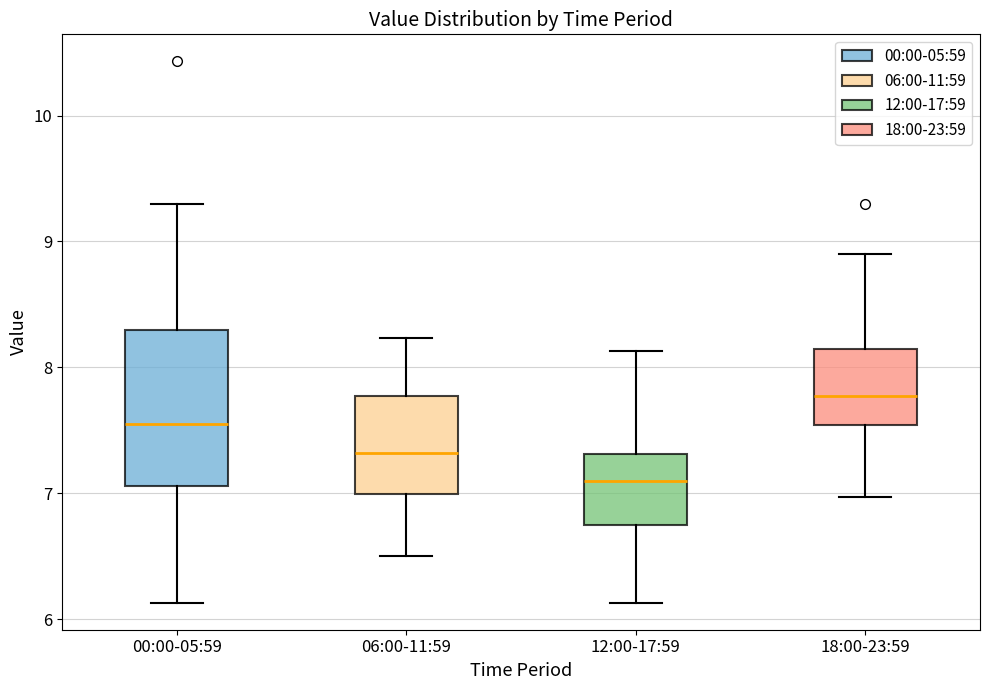

Reading left to right, read every box against the y-axis: the position of its median line, the range the box covers, and the ends of its whiskers. The values are not printed on the chart, so give them approximately, as read against the axis.

00:00-05:59: median 7.6, box 7.1 to 8.3, whiskers 6.1 to 9.3
06:00-11:59: median 7.3, box 7.0 to 7.8, whiskers 6.5 to 8.2
12:00-17:59: median 7.1, box 6.8 to 7.3, whiskers 6.1 to 8.1
18:00-23:59: median 7.8, box 7.5 to 8.1, whiskers 7.0 to 8.9